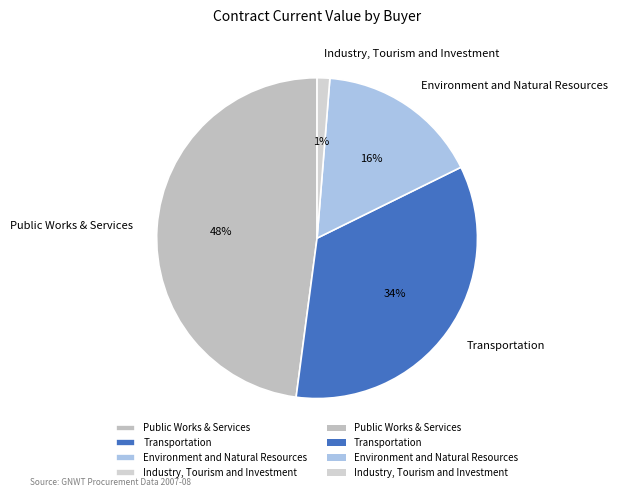

What is the largest slice in the pie chart?

Public Works & Services